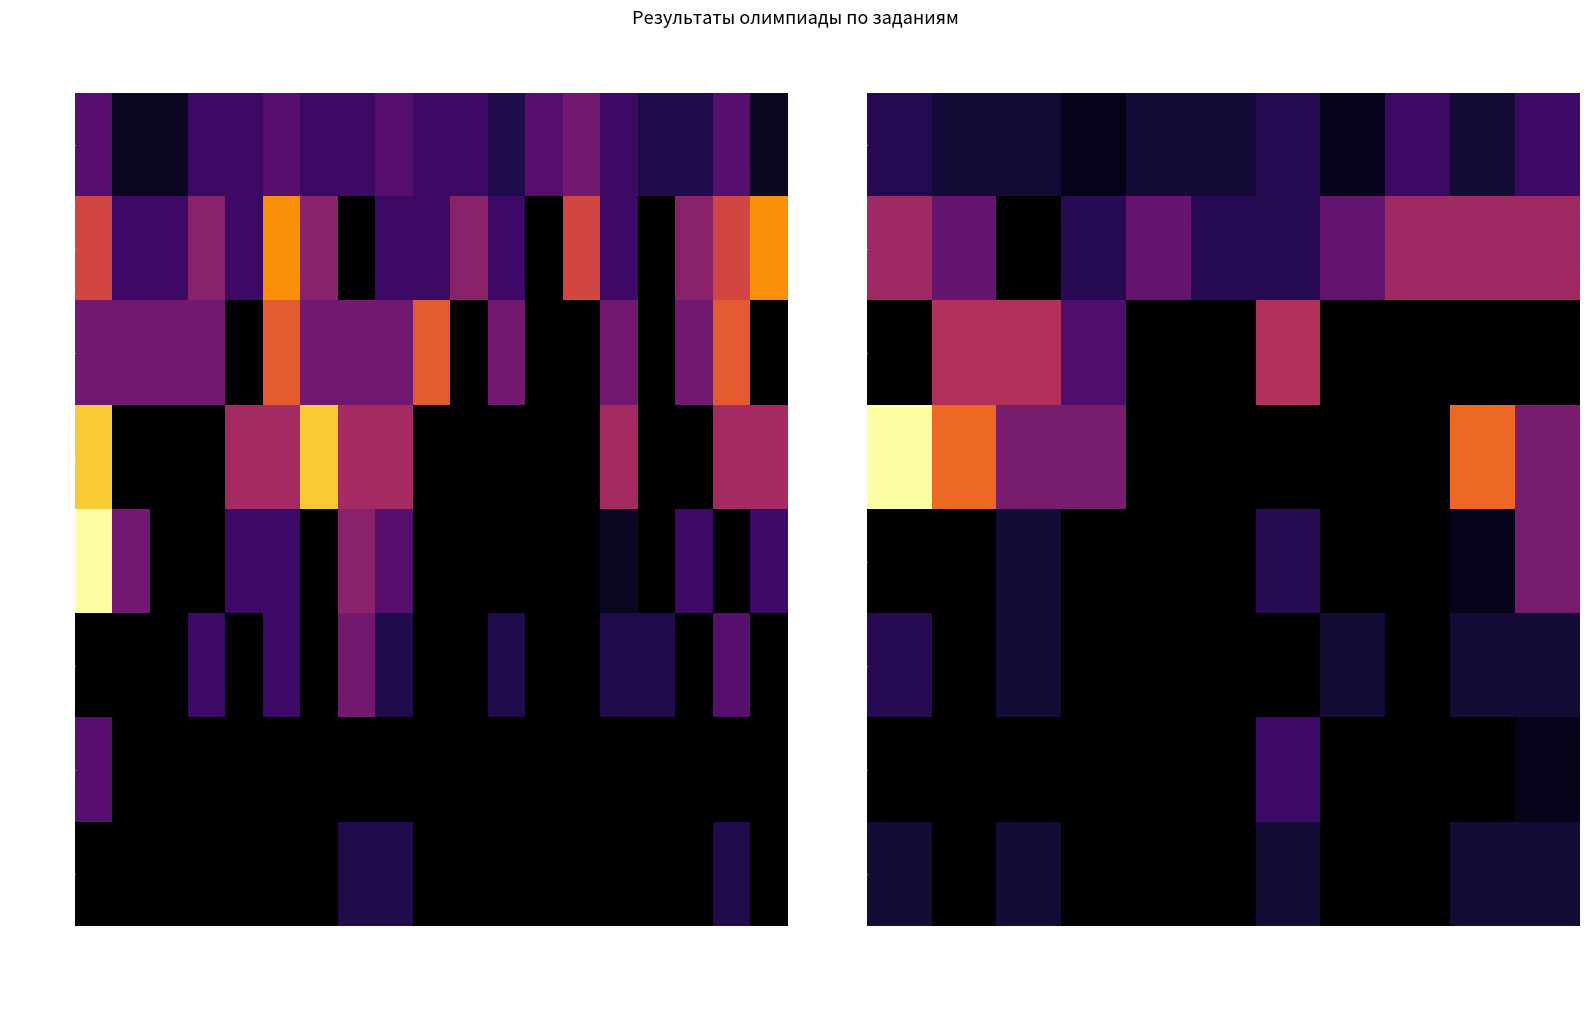

Which series has the largest total across all categories?

Задание 4